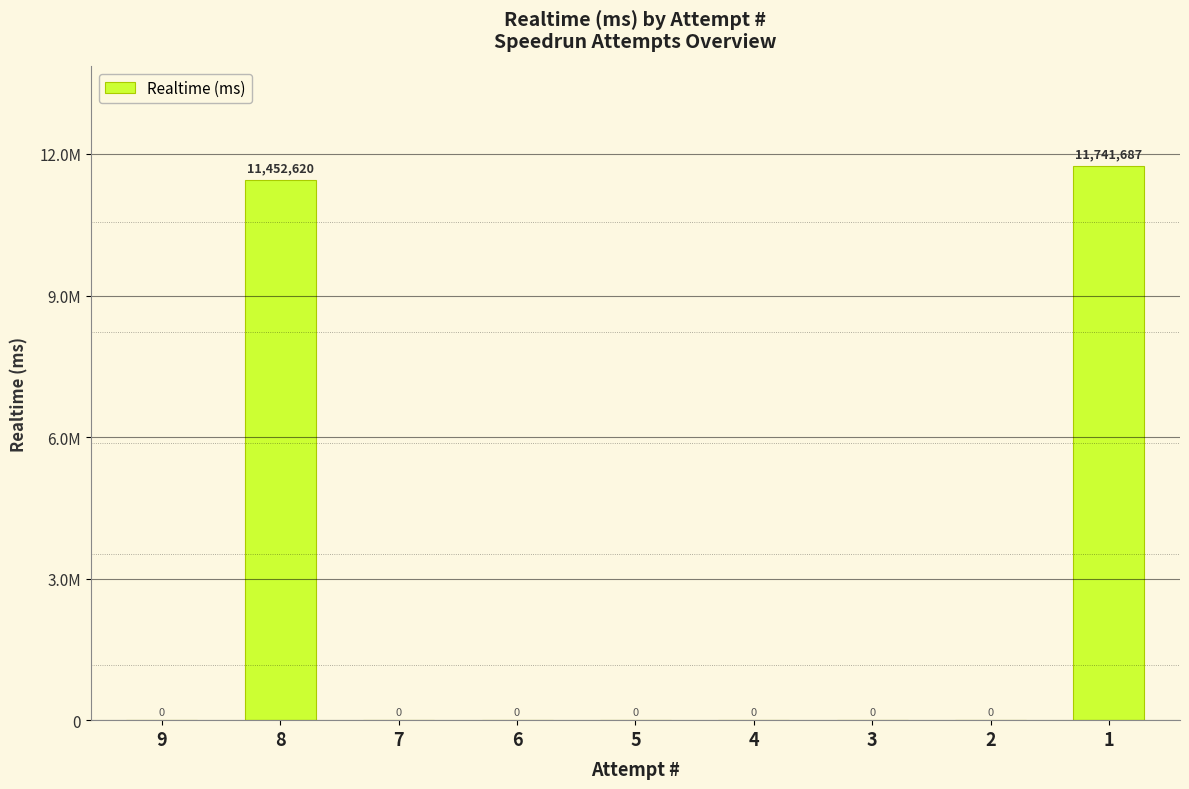

How many values exceed 0?

2